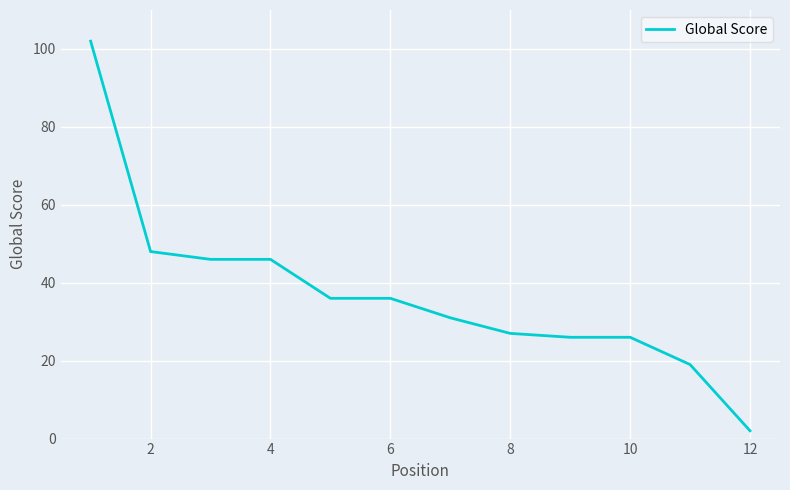

What is the difference between the maximum and minimum values?

100